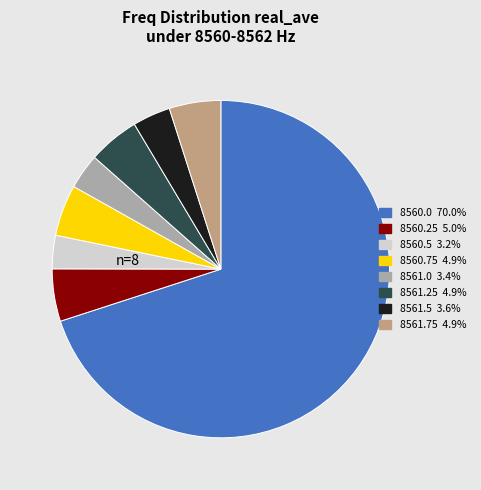

True or false: 8560.0 accounts for 70% of the total.

True